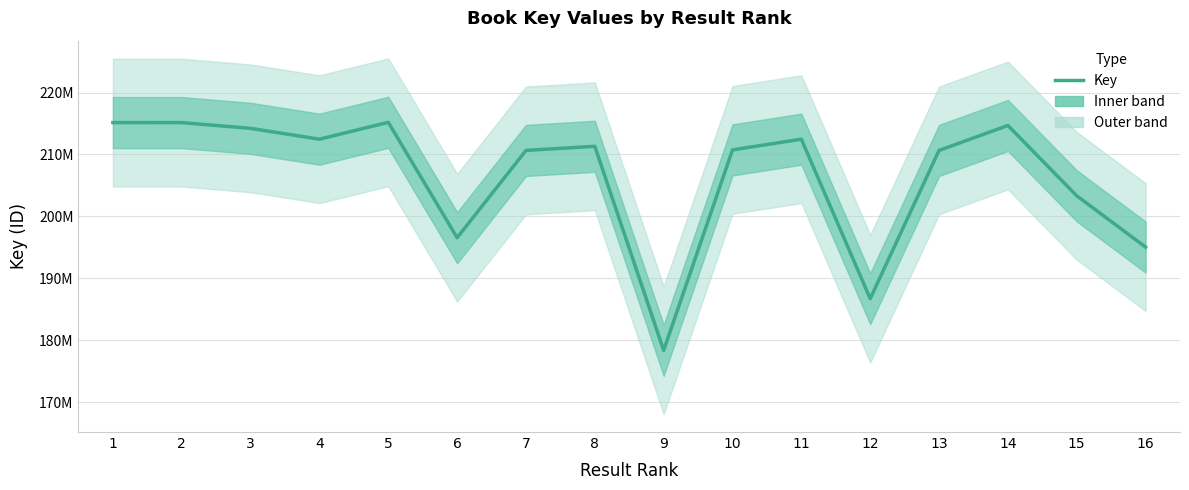

Where is the data nearest to the value 196774603?

6